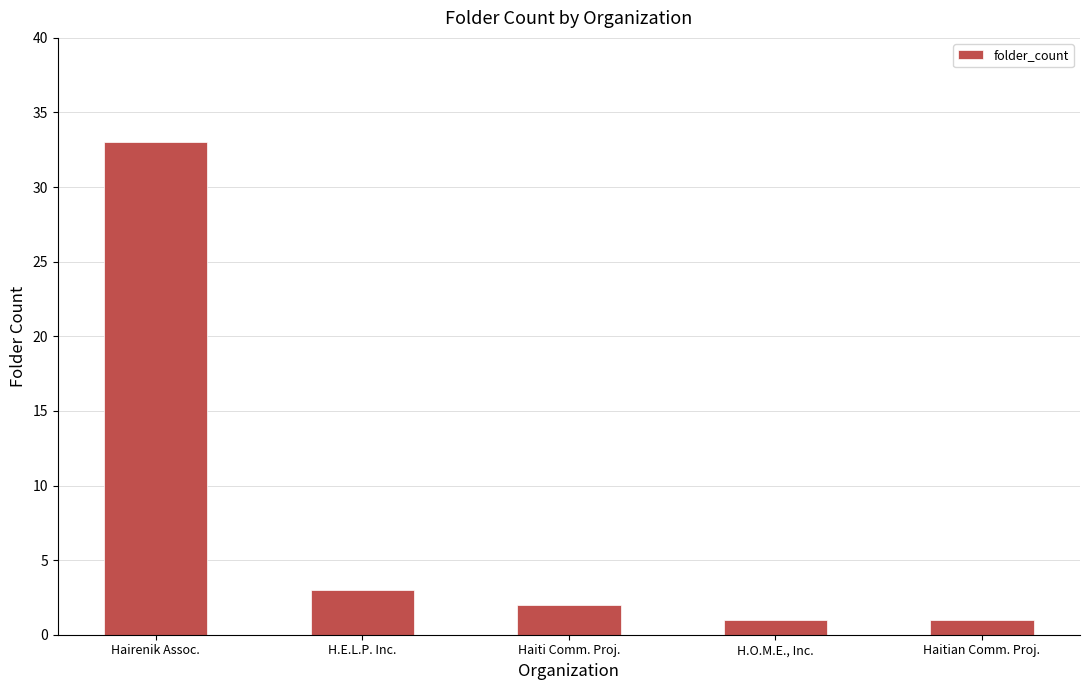

How many data points are less than 2?

2